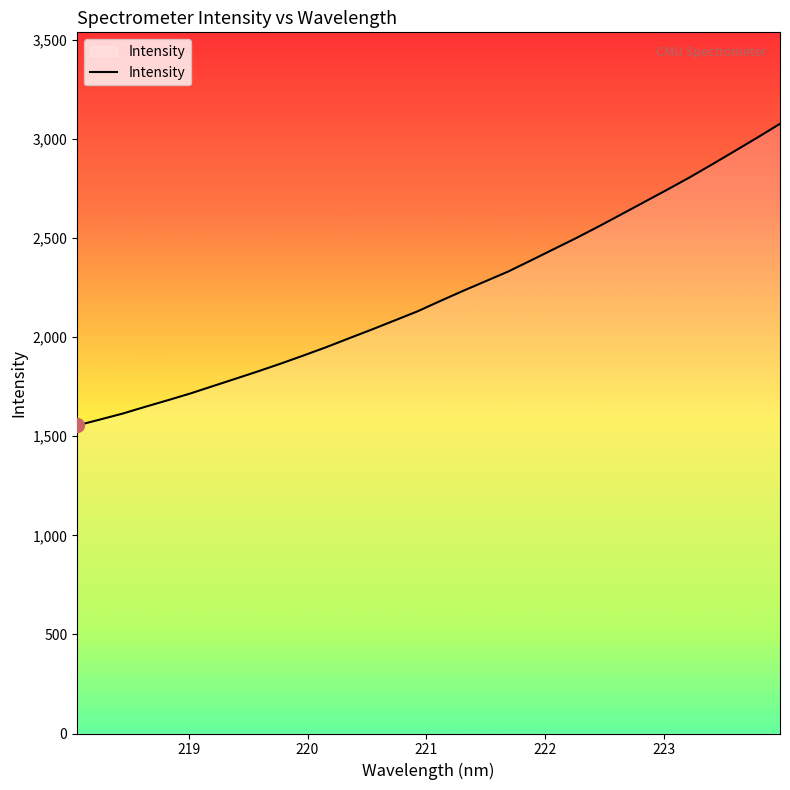

What is the difference between the maximum and minimum values?

1521.9